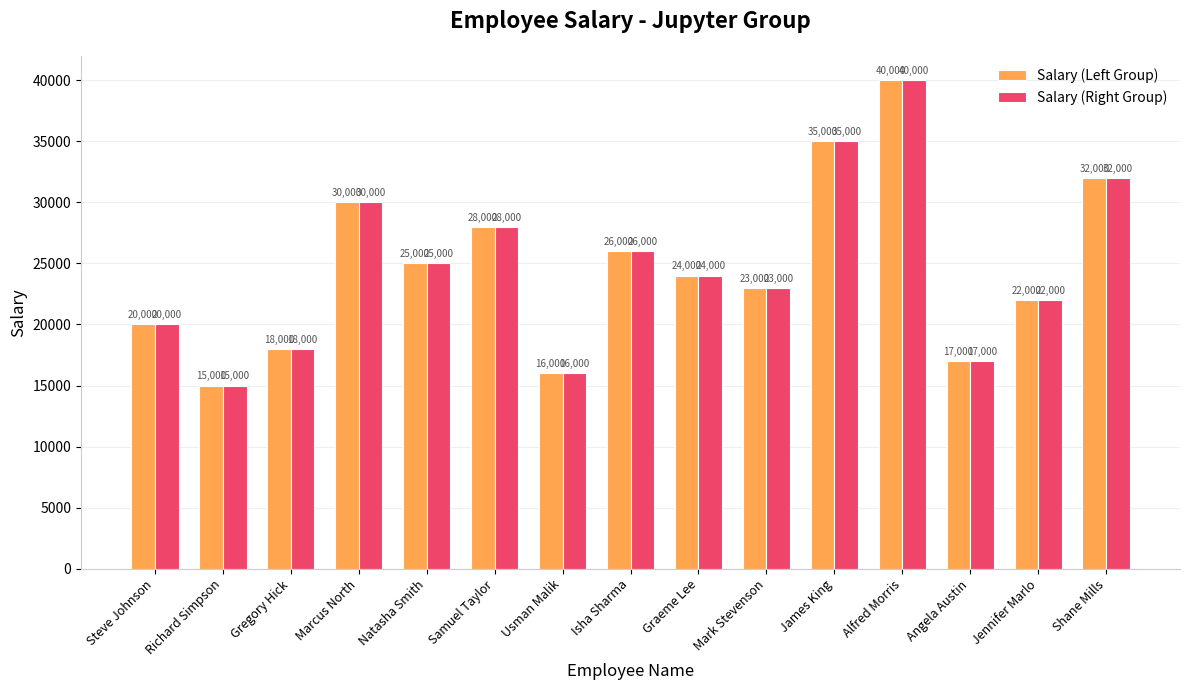

The Salary (Left Group) series shows 16401 at Natasha Smith. True or false?

False